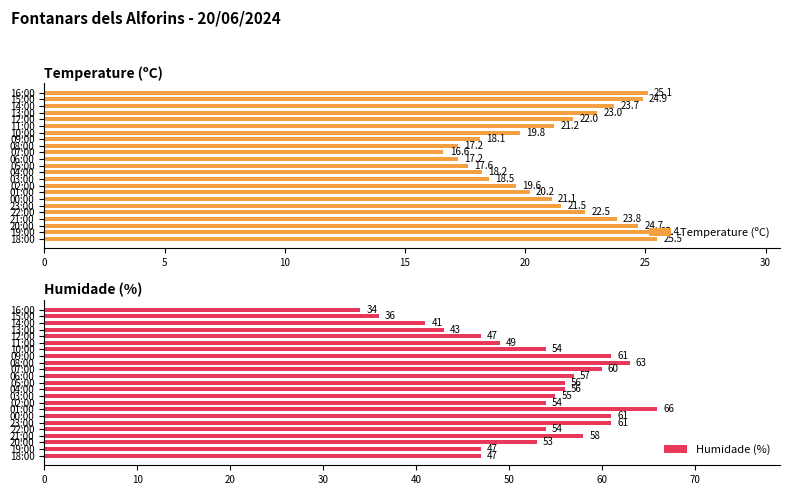

What is the maximum value for Temperature (ºC)?

25.5